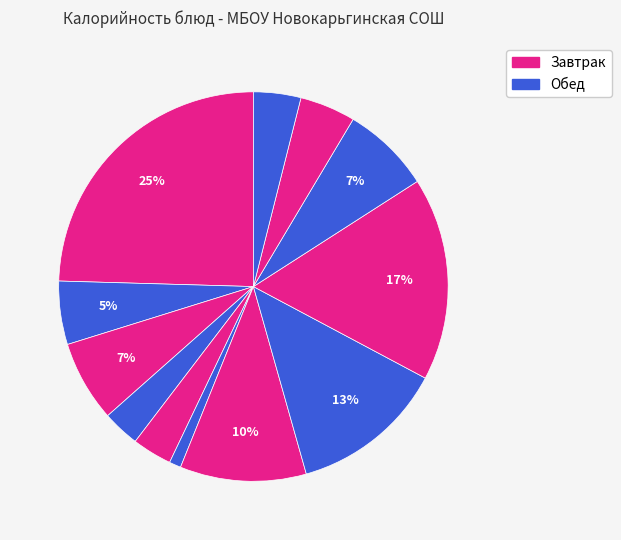

How many slices are in this pie chart?

12